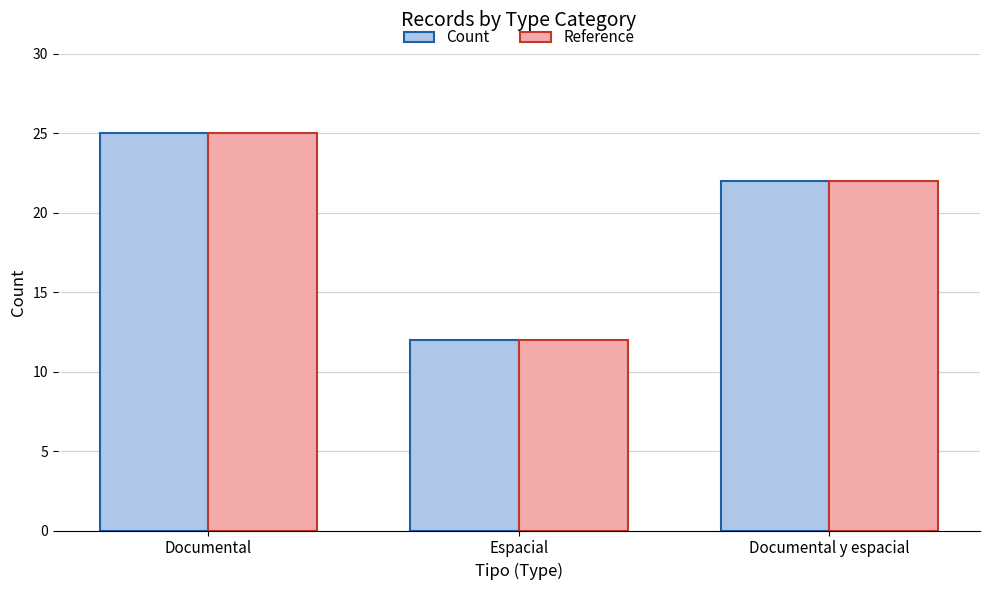

Count the number of data series in this chart.

2